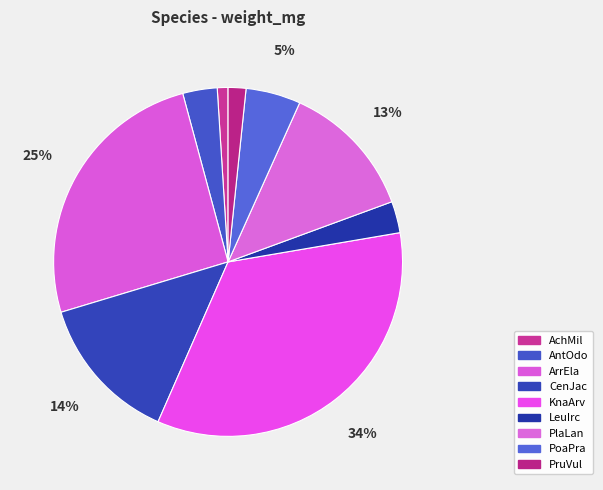

How many segments does this pie chart have?

9